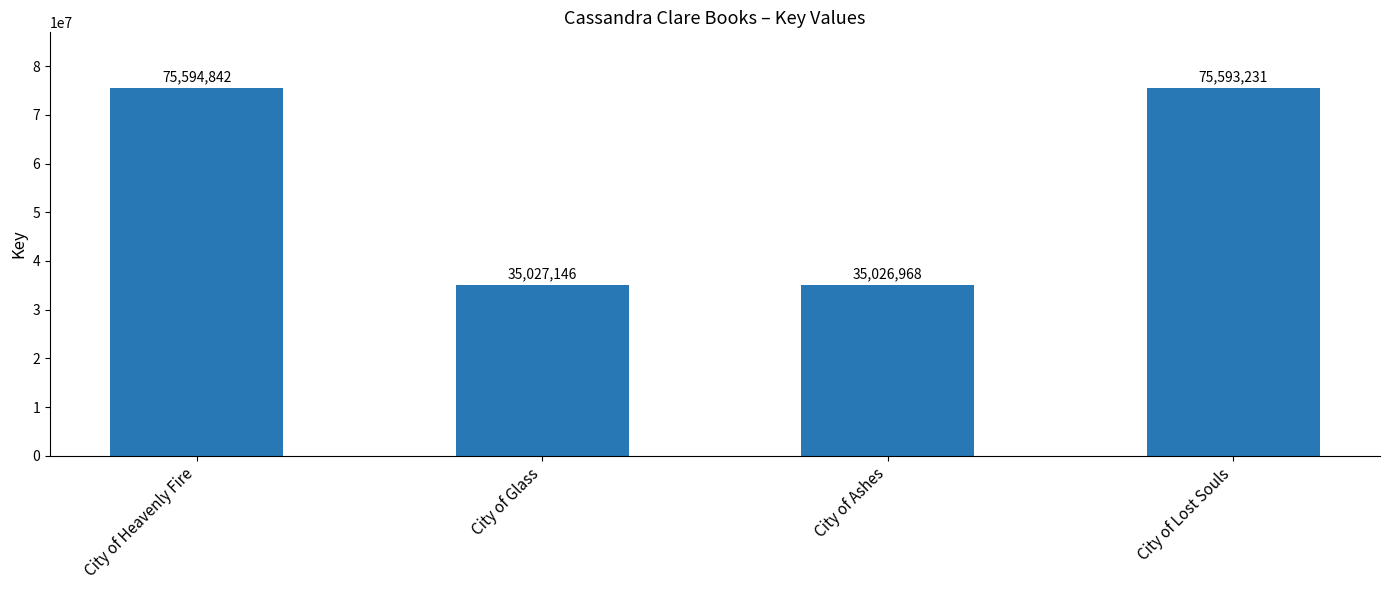

The value at City of Lost Souls is 119100937. True or false?

False